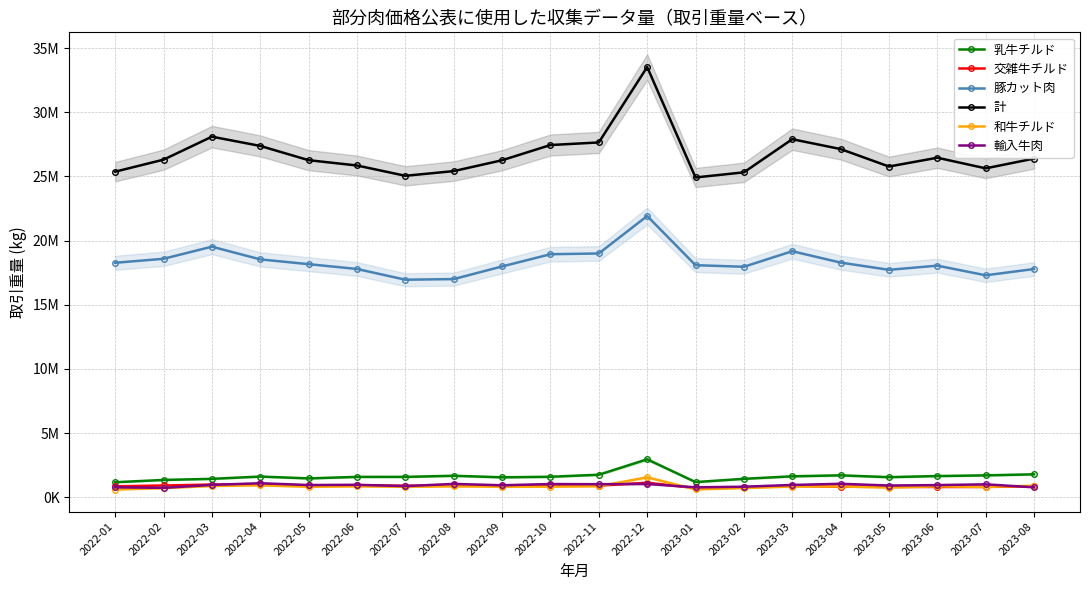

What is the value of the 豚カット肉 point at the 17th from the left?

17720760